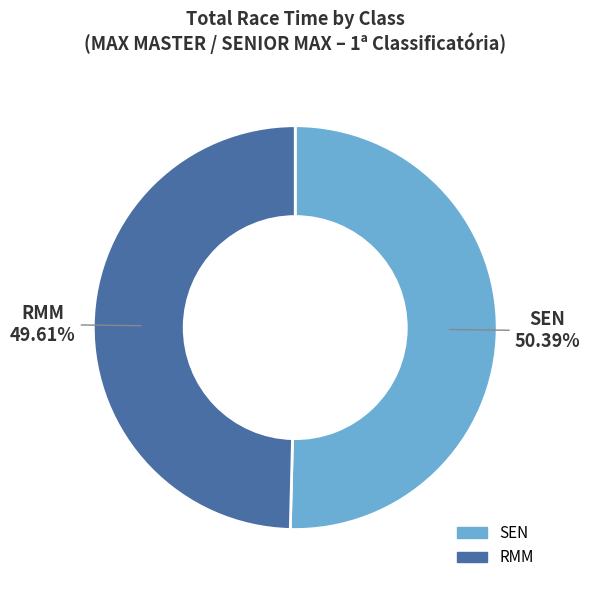

To the nearest percent, what is the average slice percentage?

50%